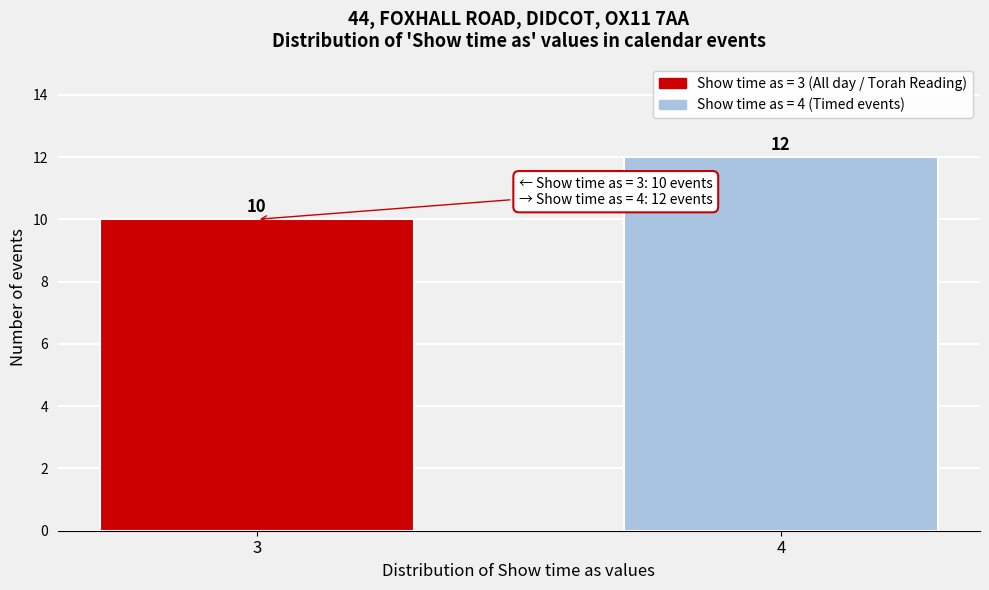

Reading left to right, what are all the values shown in this chart?

10	12